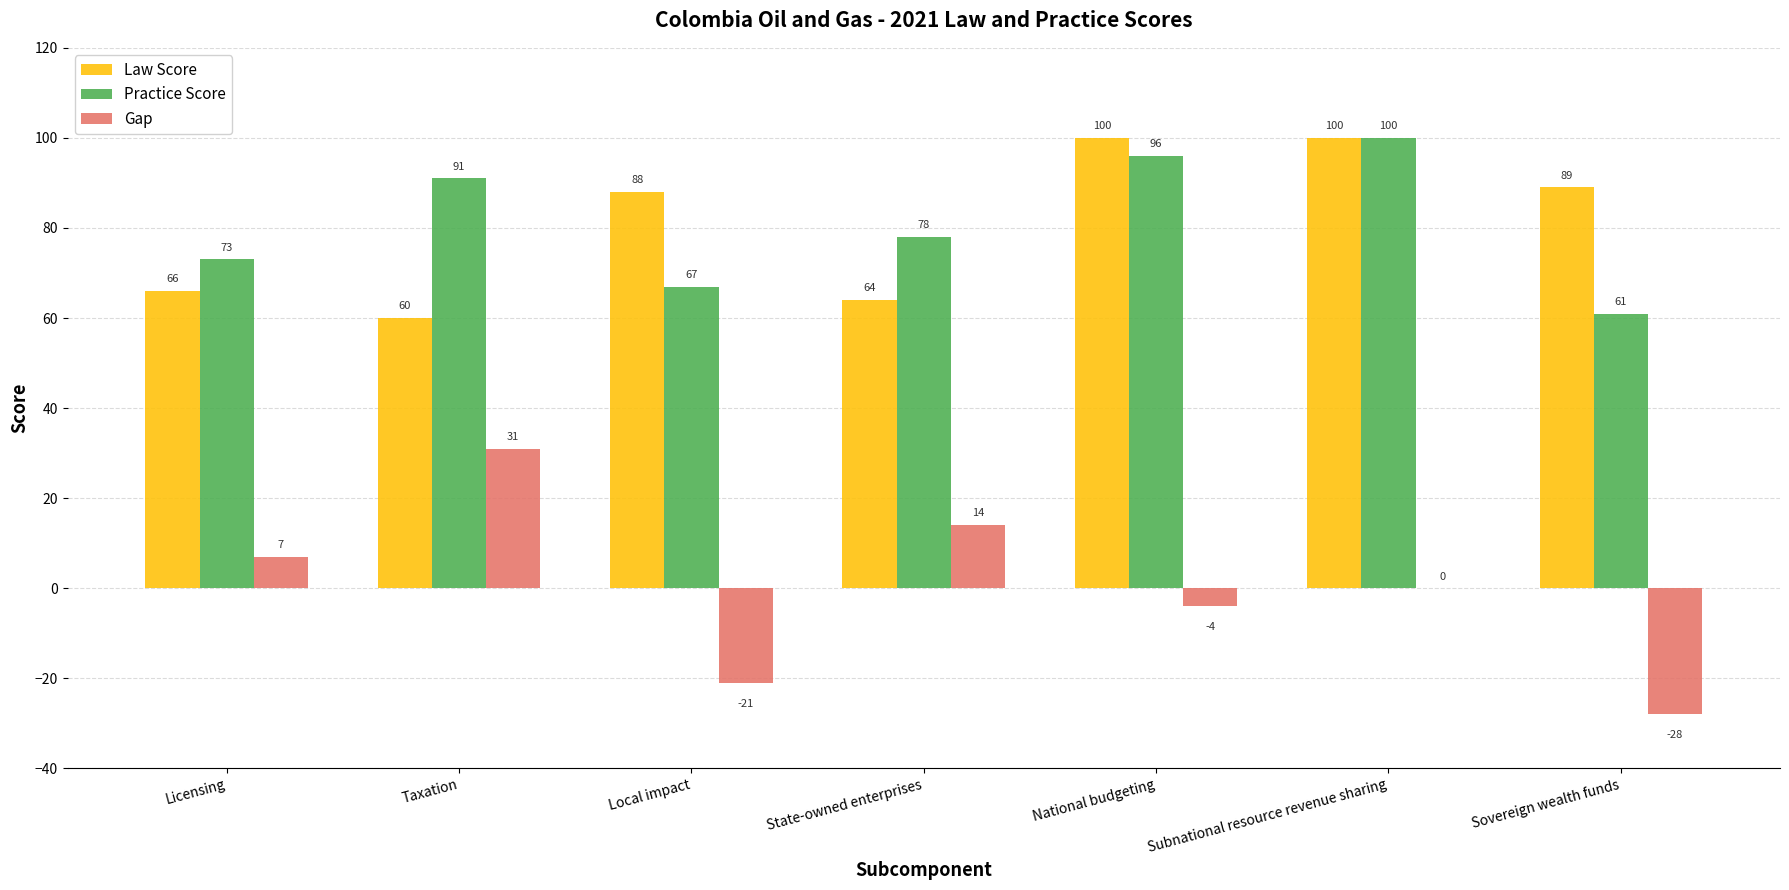

Which series changed the most between Taxation and National budgeting?

Law Score